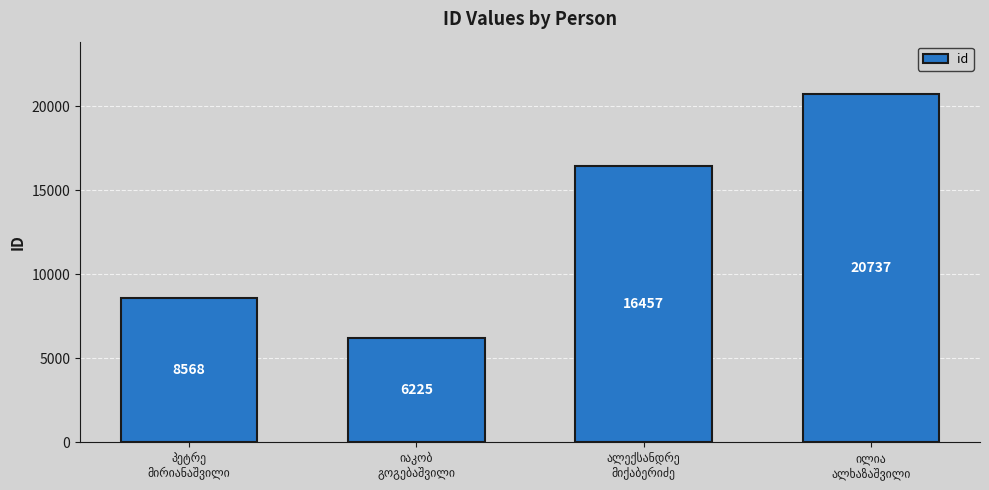

What is the minimum value shown in the chart?

6225